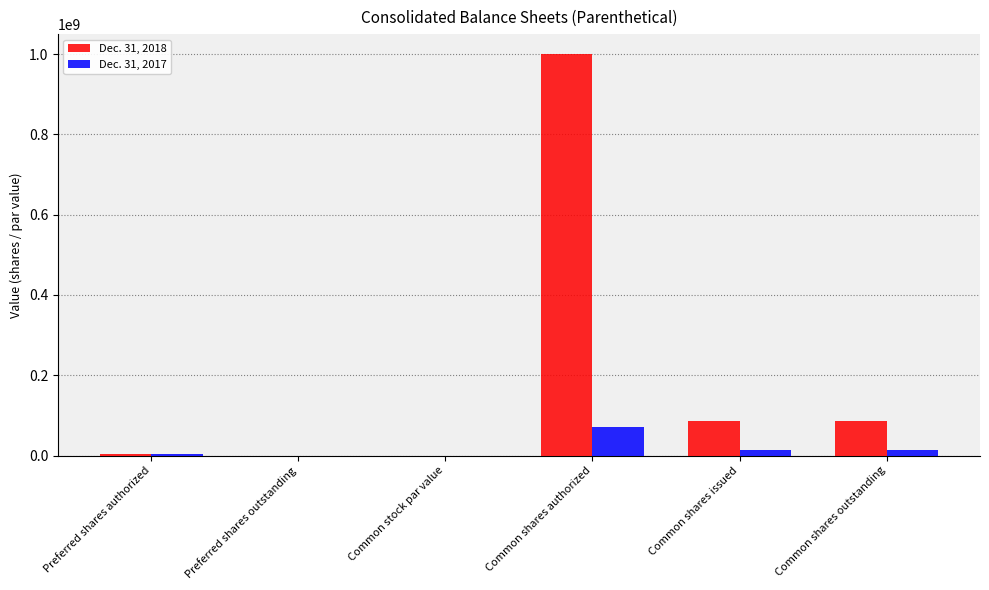

Count the number of data series in this chart.

2